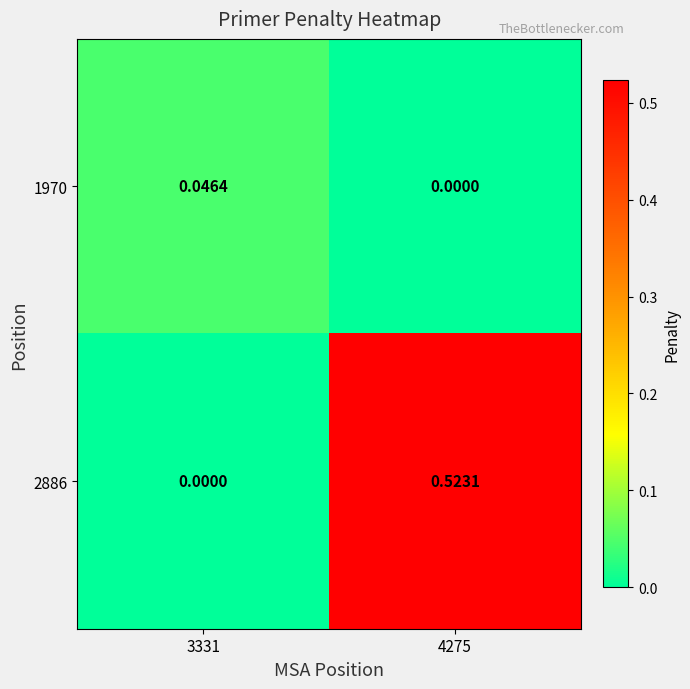

How many categories are shown in the chart?

2